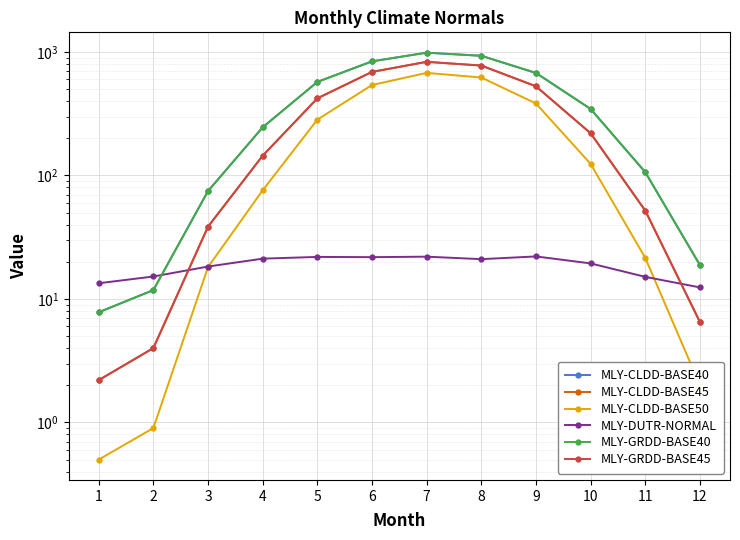

Count the number of categories in the chart.

12